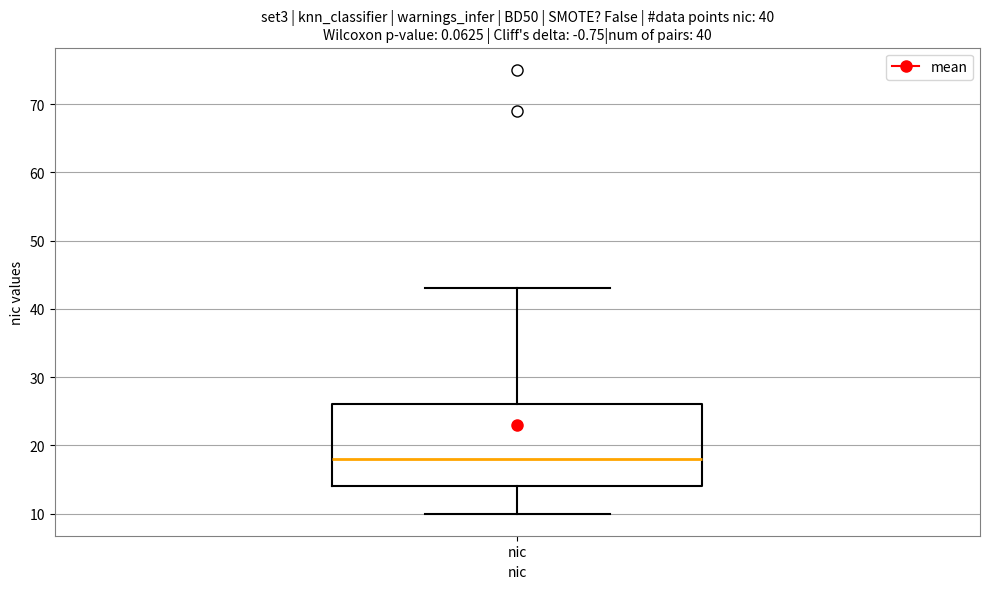

Transcribe this box plot: give where the median line is, the range the box spans, and where the two whiskers end, as read against the y-axis. The values are not printed on the chart, so give them approximately, as read against the axis.

median 18, box 14 to 26, whiskers 10 to 43